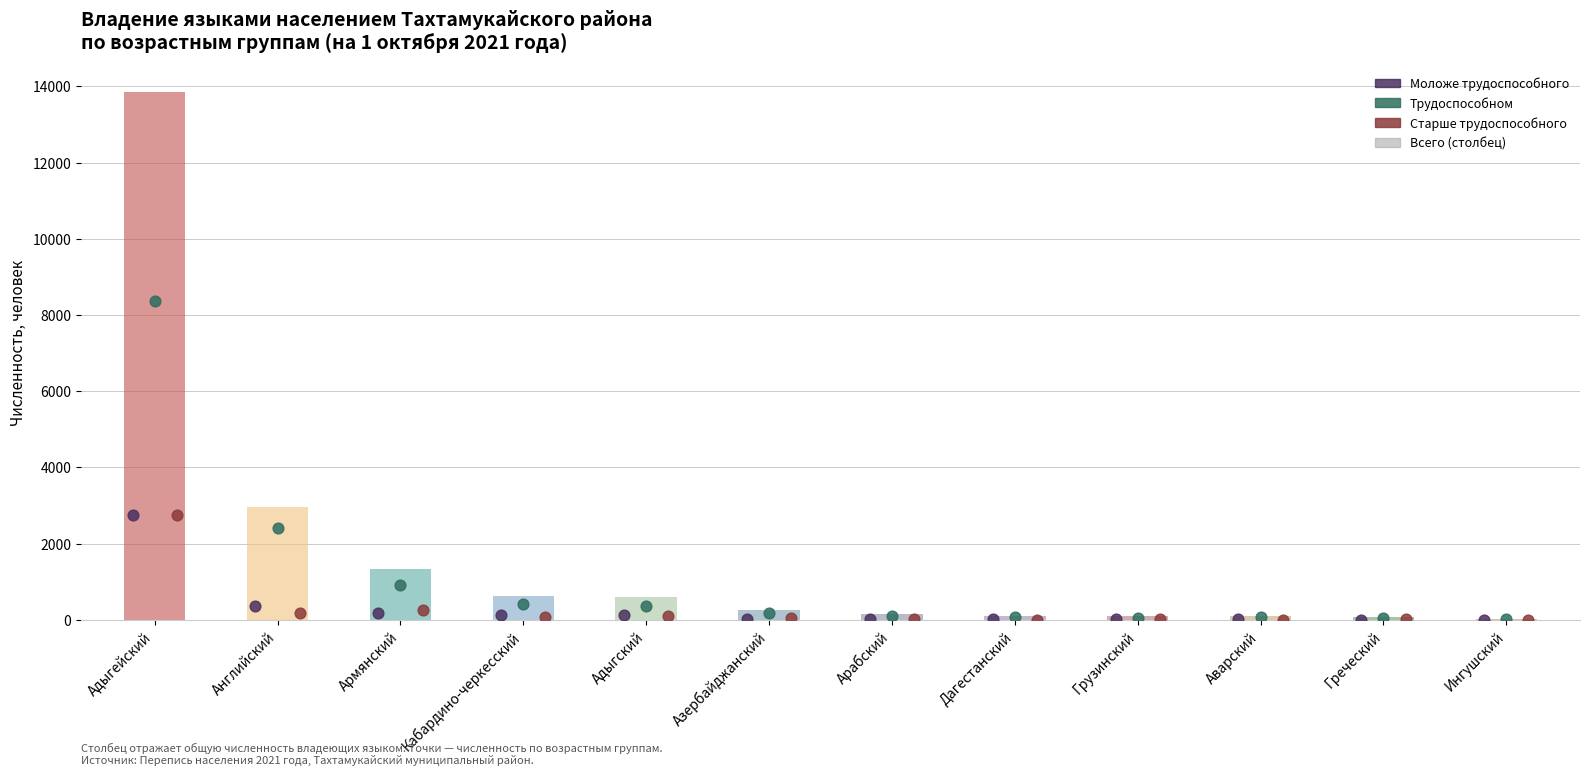

At how many categories does at least one series exceed 848?

3